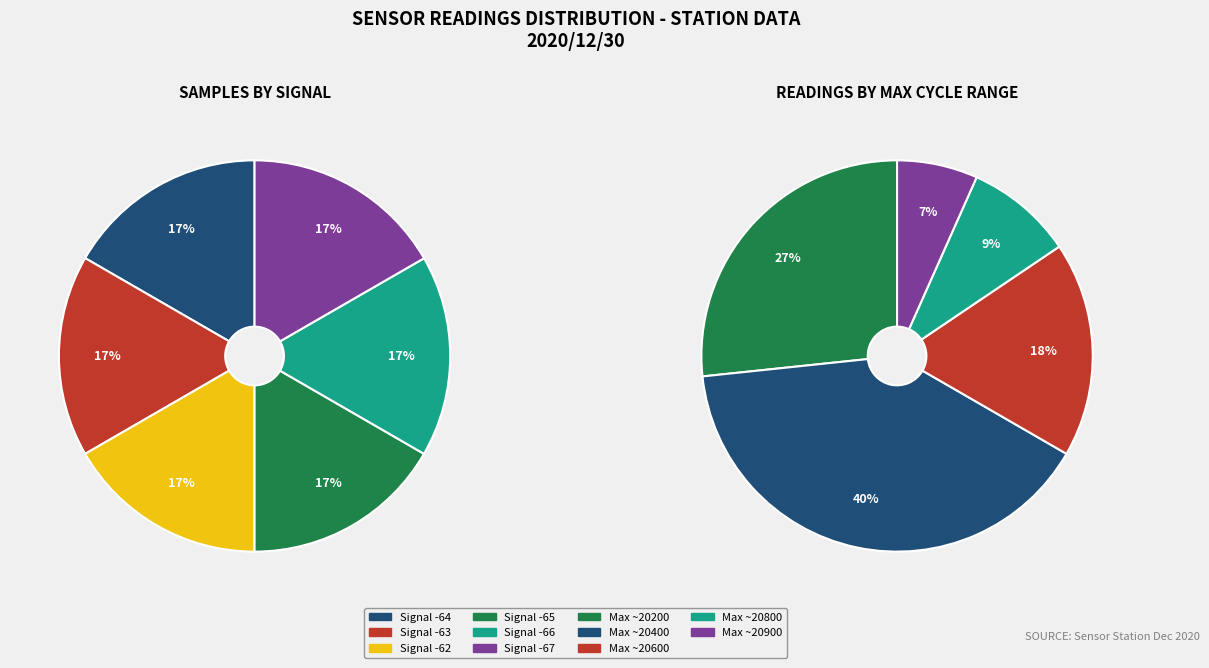

Does any single category account for the majority?

No